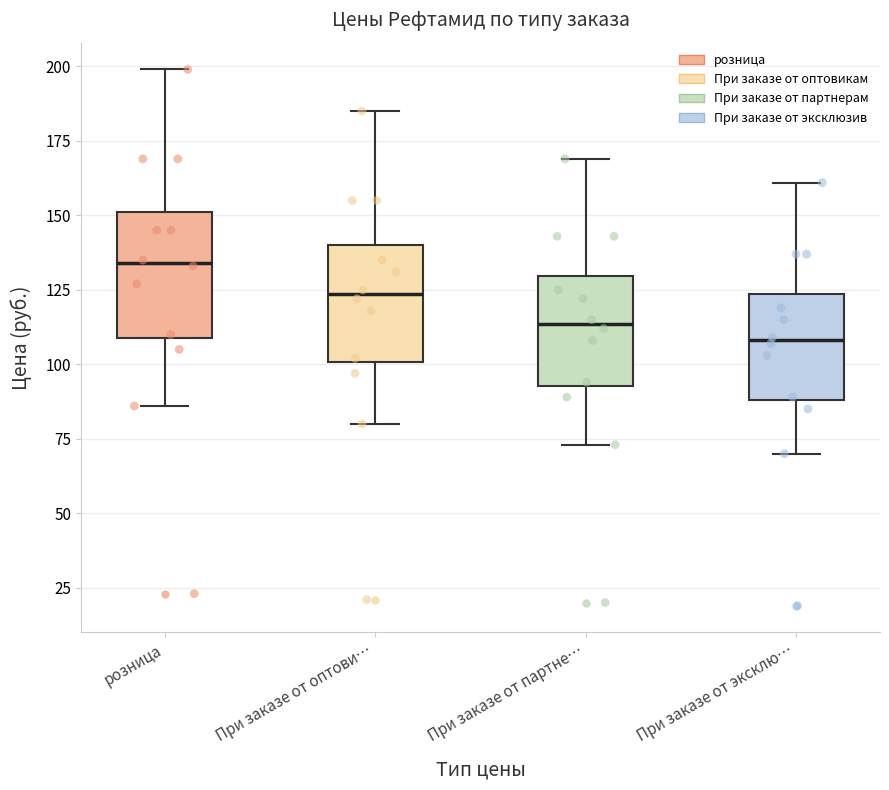

Which box has the highest median line?

розница